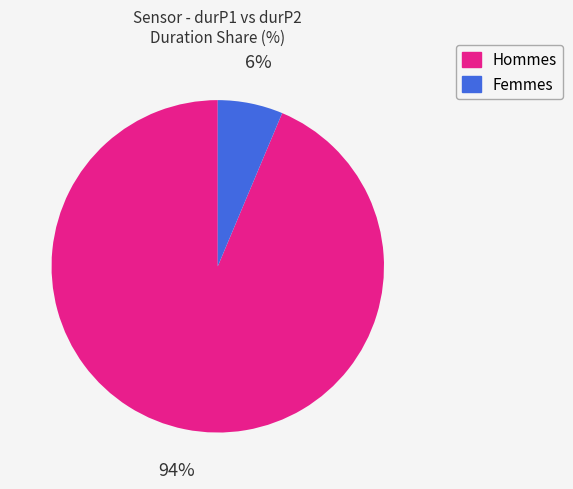

Is there any slice that represents more than half of the pie?

Yes